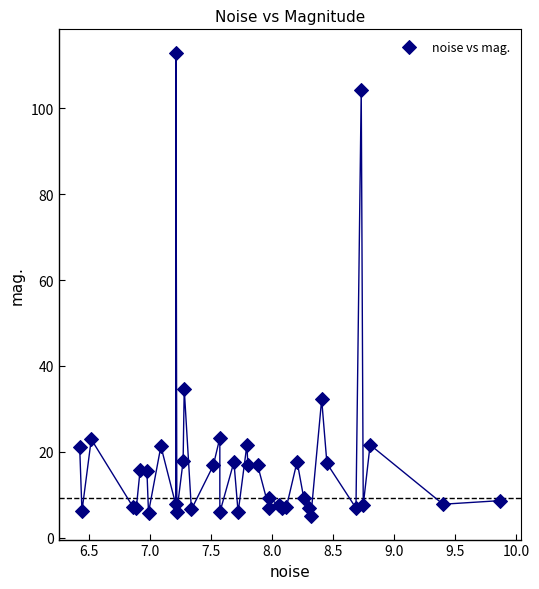

What Y value in the scatter plot is closest to 58?

34.7